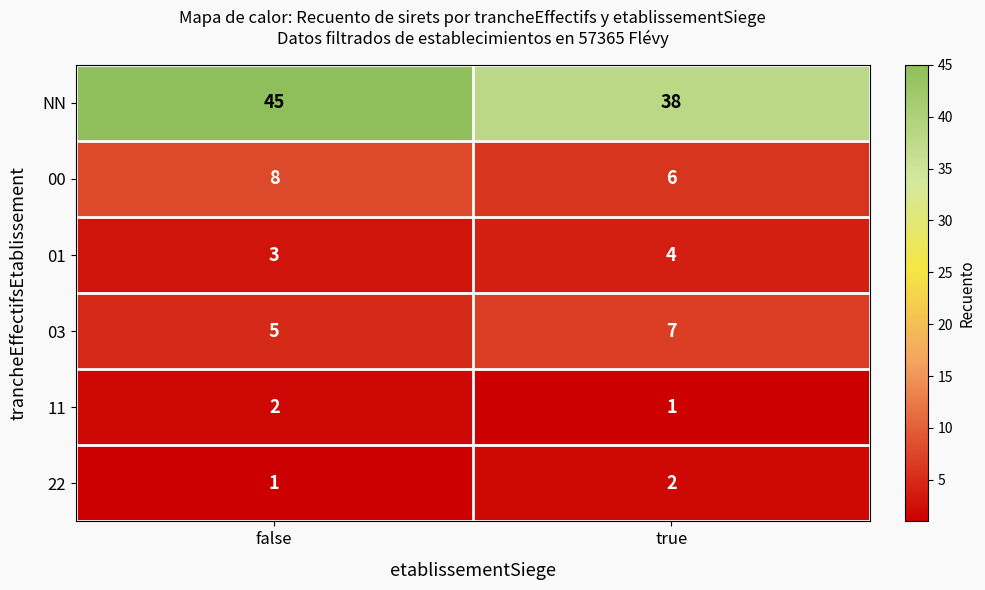

Which series has the largest range (max minus min)?

NN